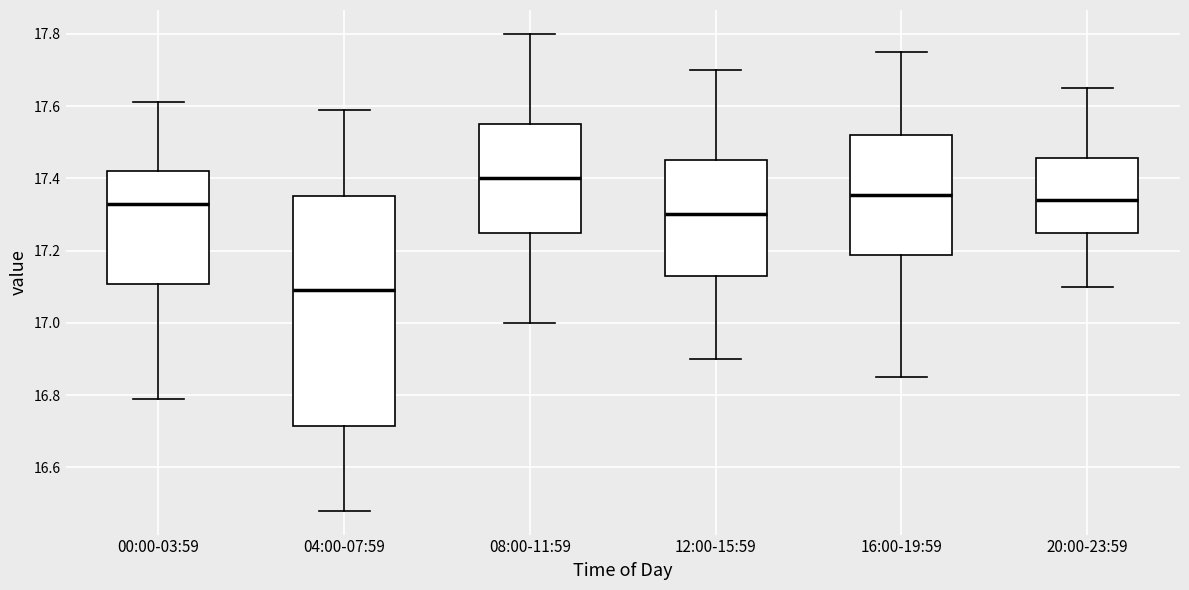

Which box is the tallest, from its lower edge to its upper edge?

04:00-07:59